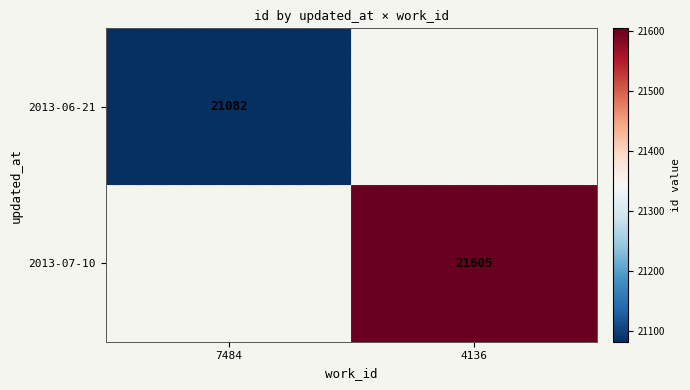

The 2013-06-21 series shows 21082 at 7484. True or false?

True